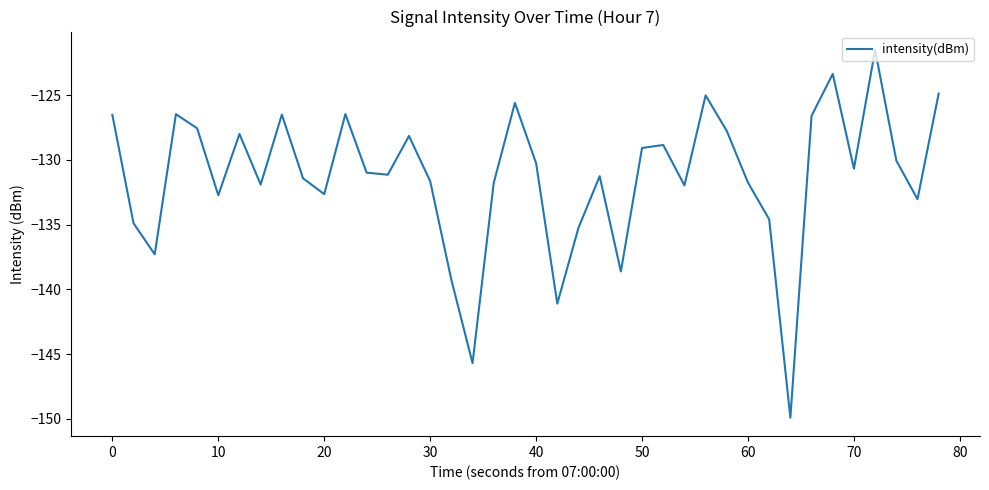

What is the difference between the maximum and minimum values?

28.4